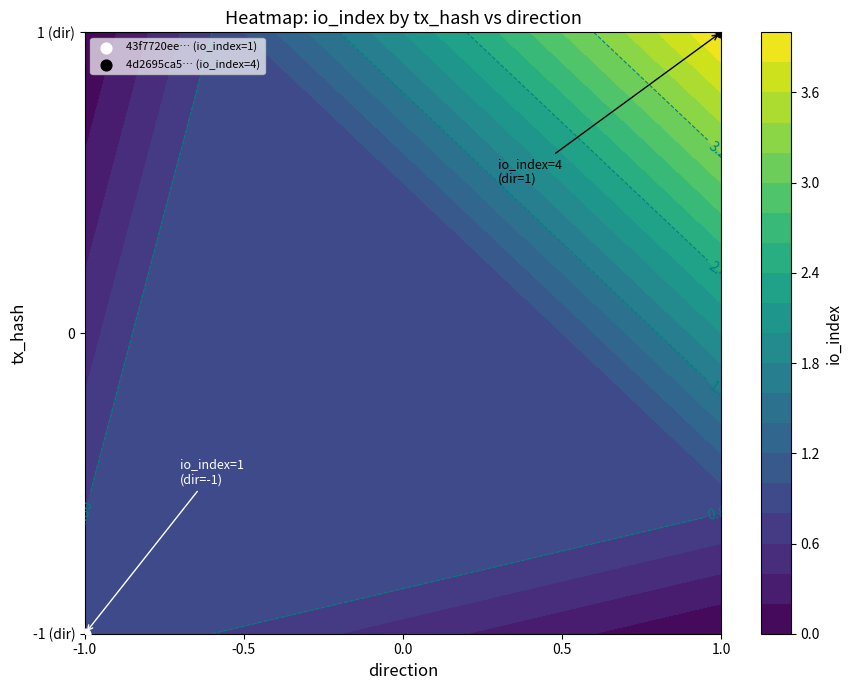

Which has a higher value, io_index or direction?

io_index